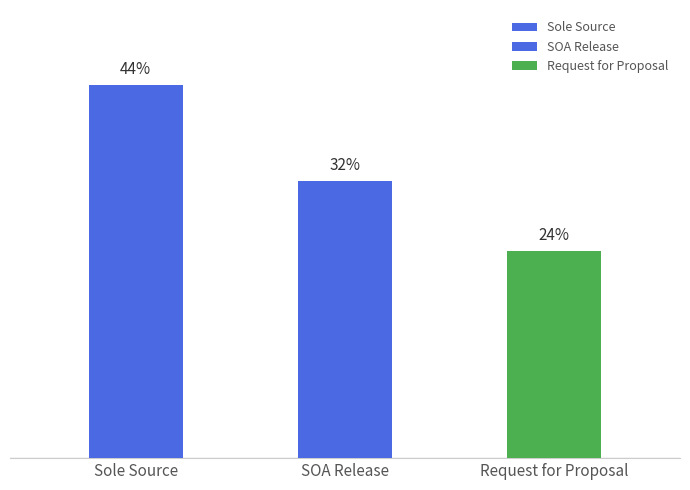

Reading right to left, list all the values displayed in this chart.

Request for Proposal=24.1	SOA Release=32.3	Sole Source=43.5